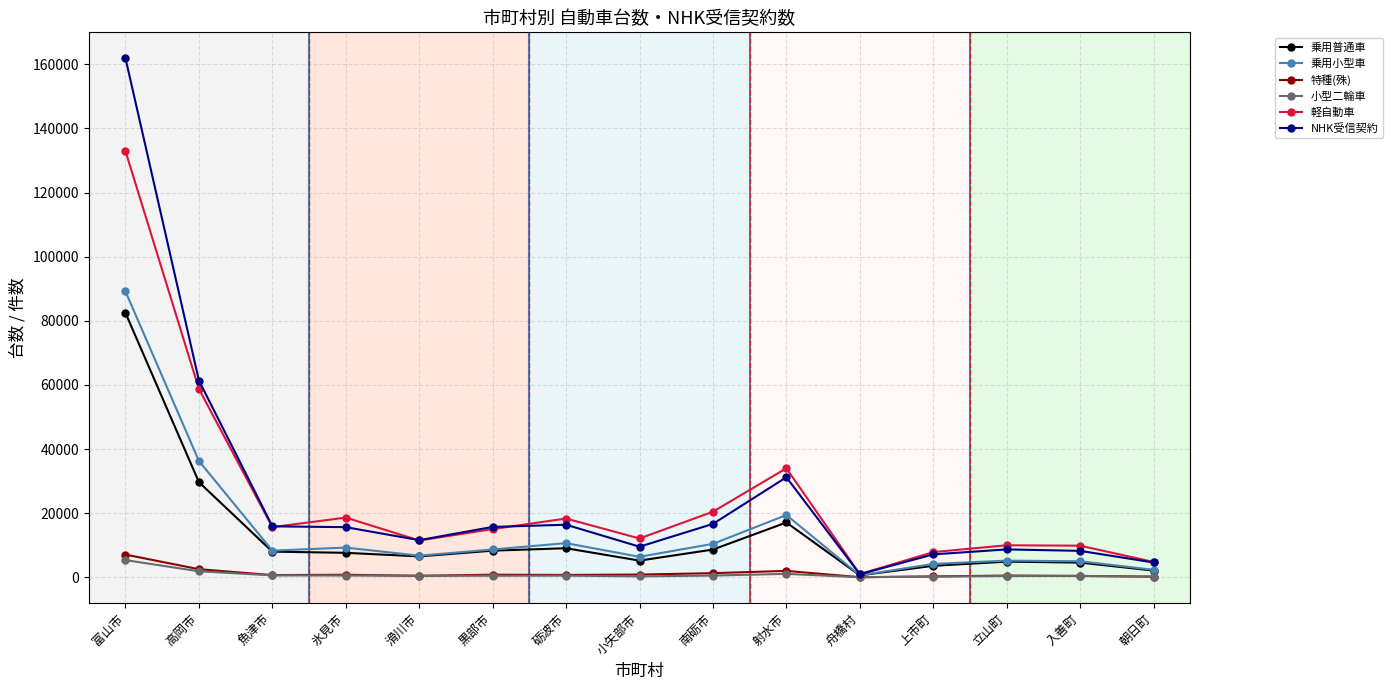

Between 砺波市 and 朝日町, which series saw the biggest shift?

軽自動車